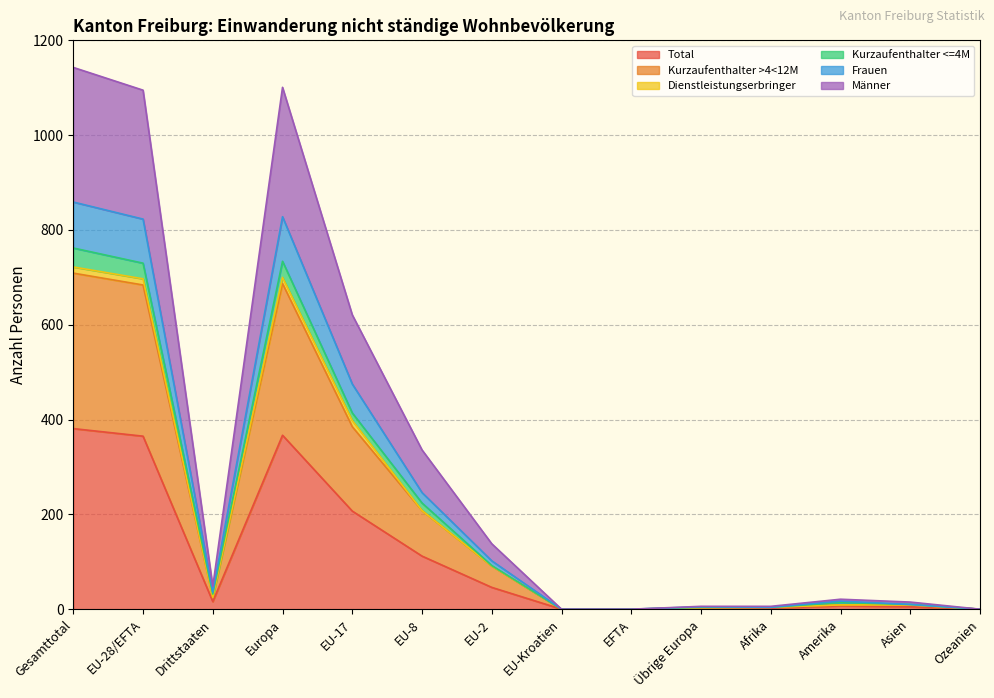

True or false: Männer and Frauen cross at least once.

False